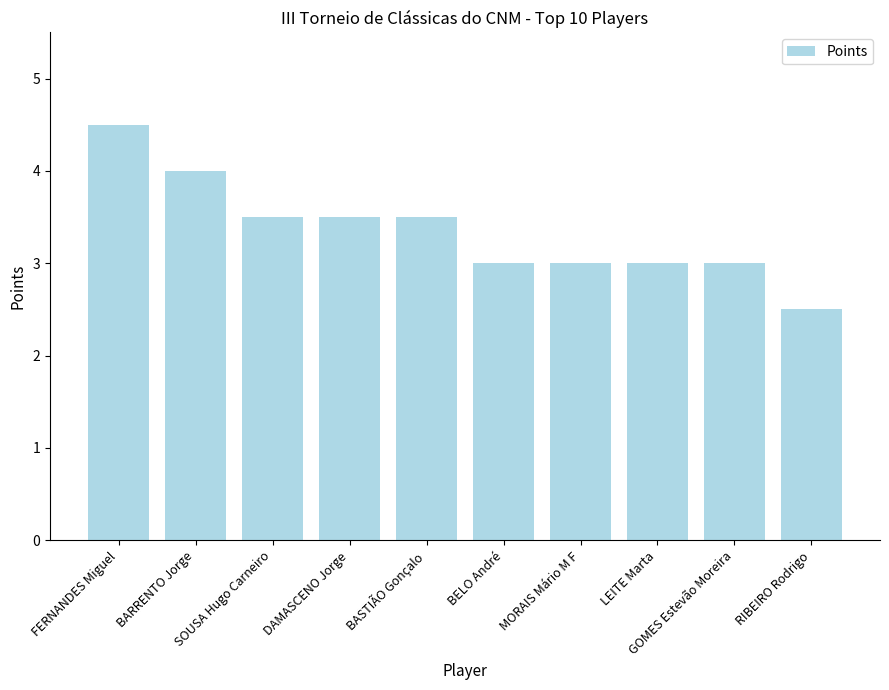

What is the change in value from BASTIÃO Gonçalo to RIBEIRO Rodrigo?

-1.0